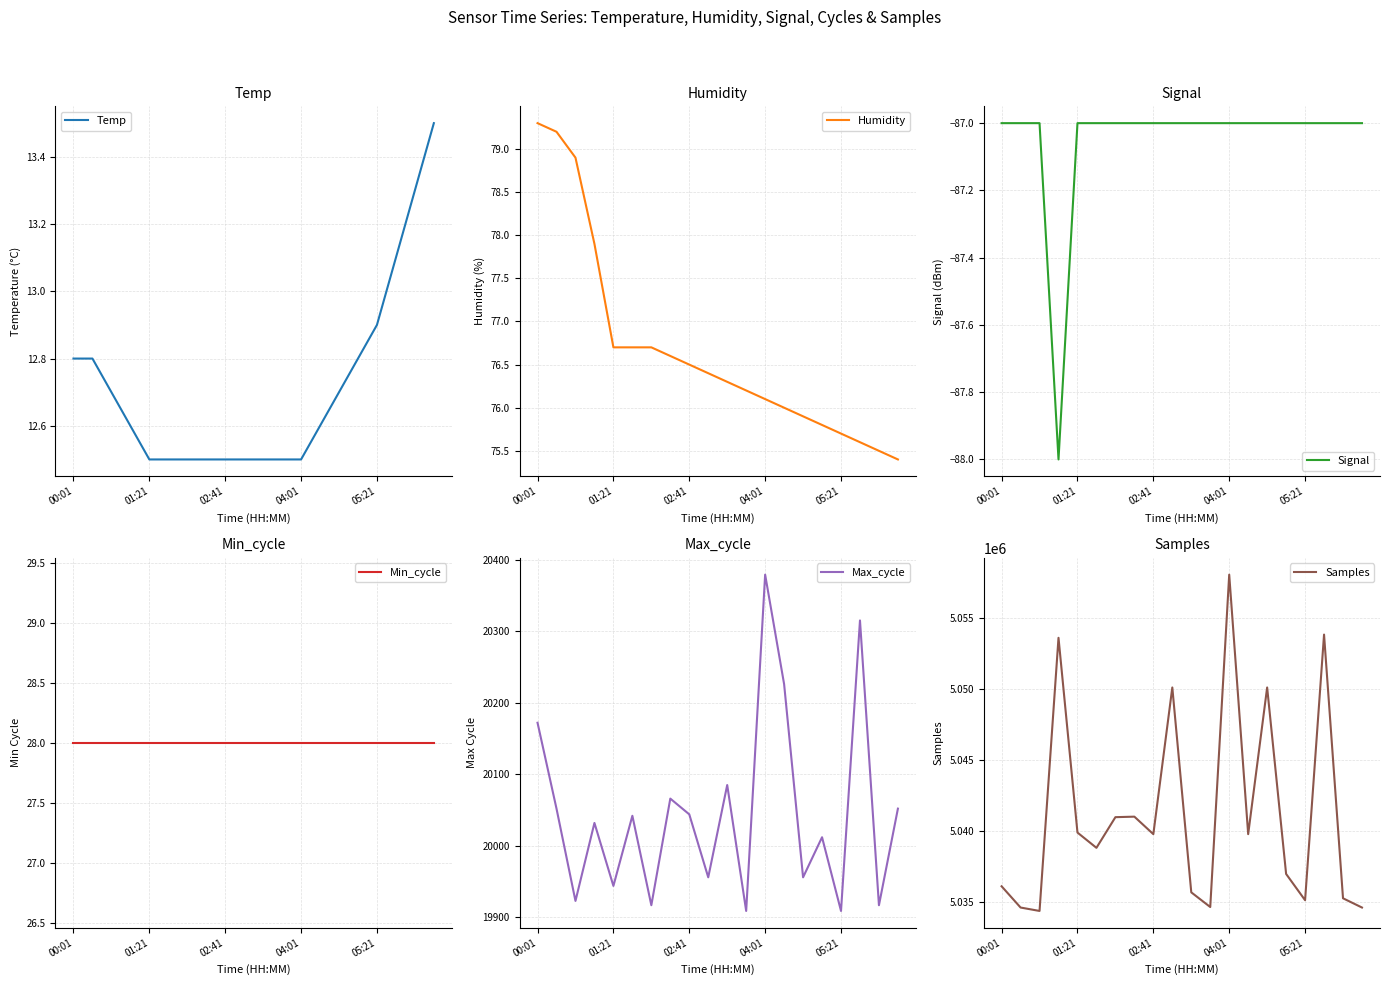

Which series has the largest total across all categories?

Samples